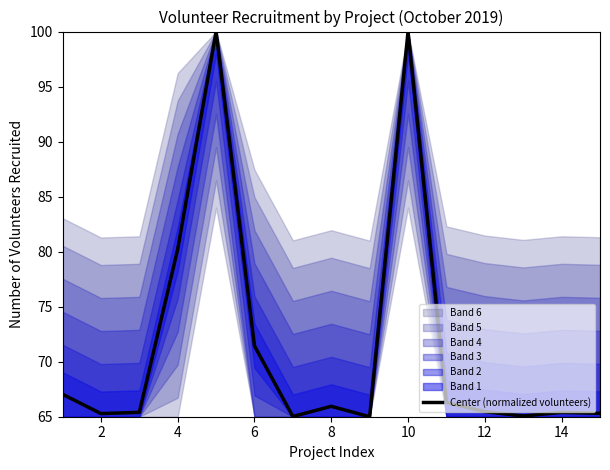

How many lines are shown in the chart?

1